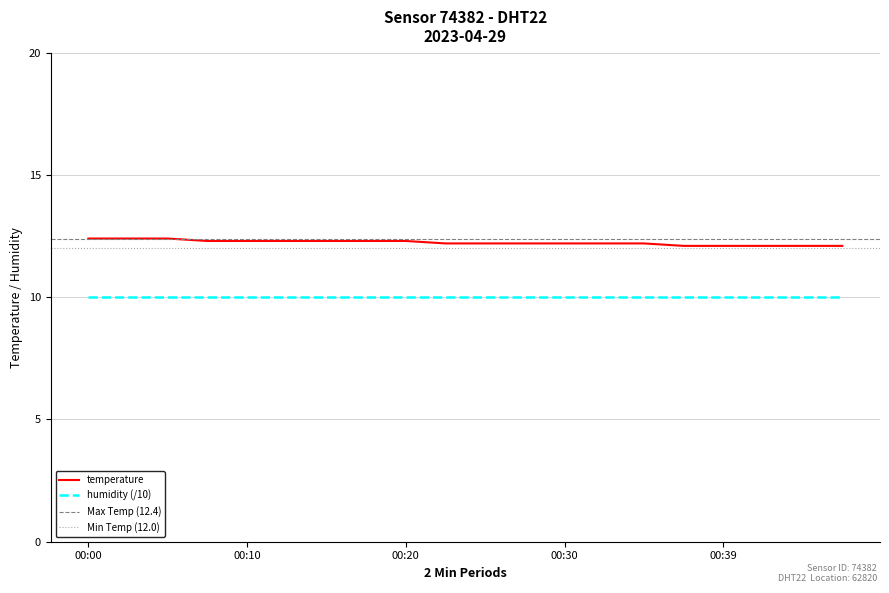

How many categories are shown in the chart?

20